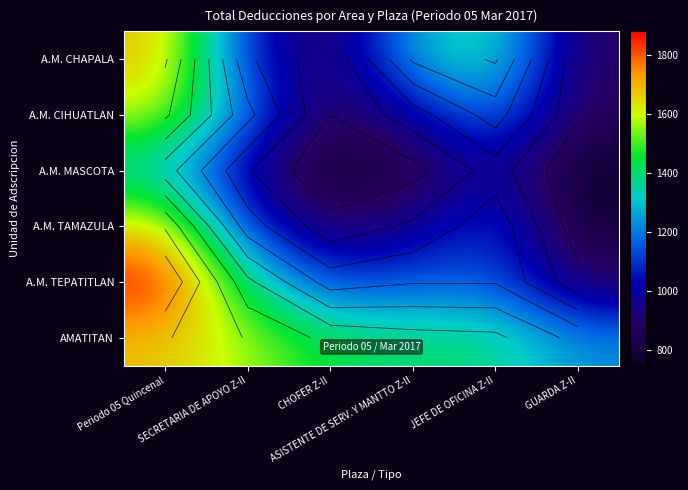

The value of A.M. TAMAZULA at GUARDA Z-II is 397.9. True or false?

False